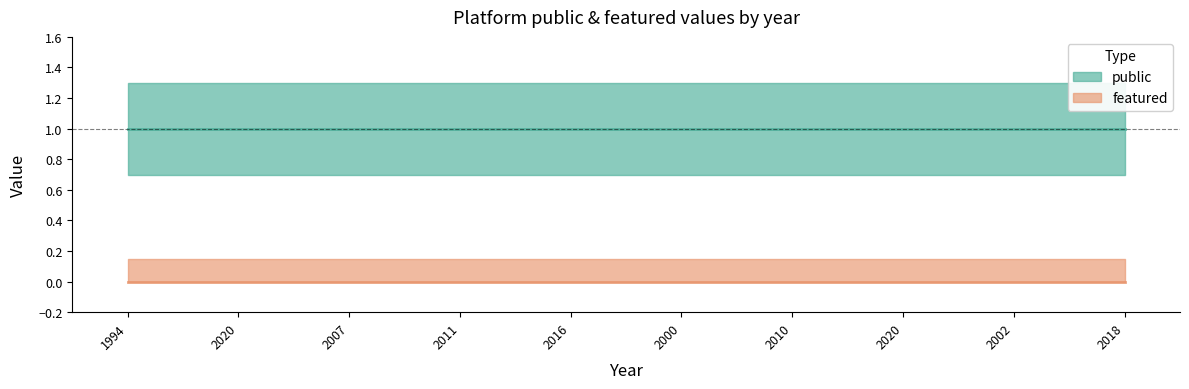

Does the chart display data point markers on the line(s)?

No